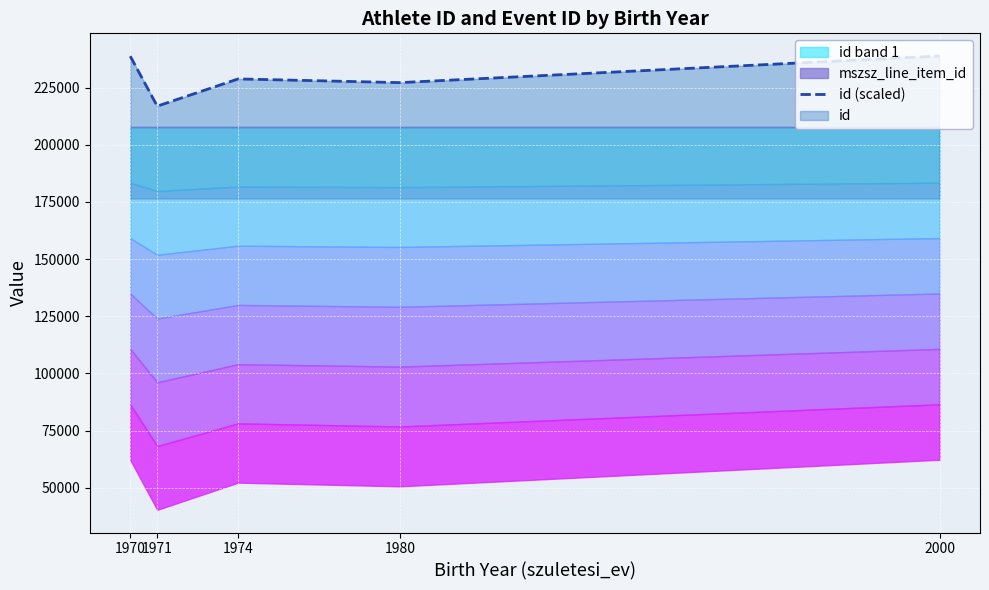

How many data points are above 228807?

3